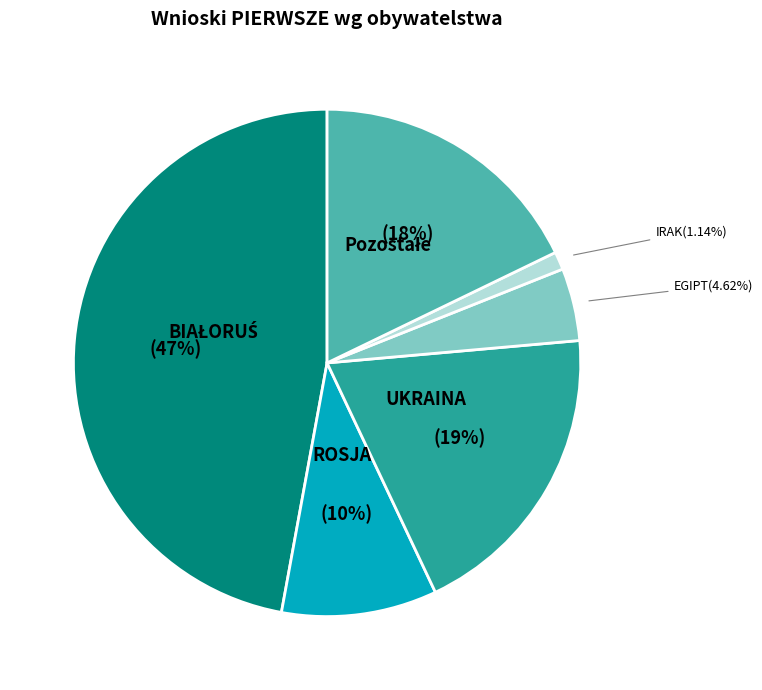

Is there any slice that represents more than half of the pie?

No